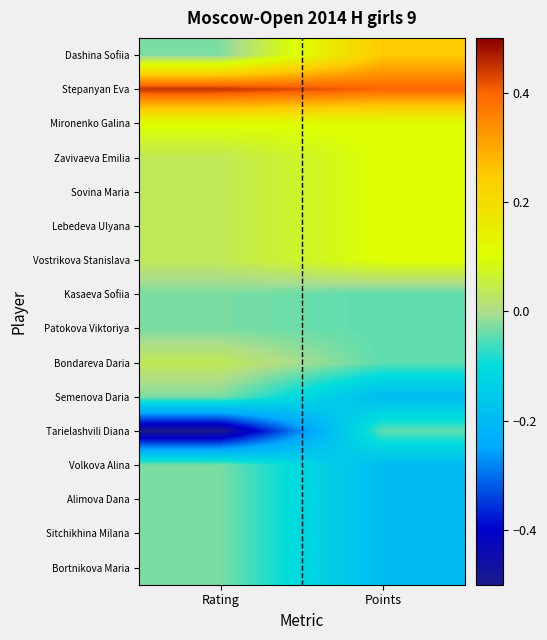

Reading right to left, transcribe all the data shown in this chart.

Dashina Sofiia: Points=0.3	Rating=-0.0
Stepanyan Eva: Points=0.4	Rating=0.4
Mironenko Galina: Points=0.1	Rating=0.1
Zavivaeva Emilia: Points=0.1	Rating=0.0
Sovina Maria: Points=0.1	Rating=0.0
Lebedeva Ulyana: Points=0.1	Rating=0.0
Vostrikova Stanislava: Points=0.1	Rating=0.0
Kasaeva Sofiia: Points=-0.0	Rating=-0.0
Patokova Viktoriya: Points=-0.0	Rating=-0.0
Bondareva Daria: Points=-0.0	Rating=0.0
Semenova Daria: Points=-0.2	Rating=-0.0
Tarielashvili Diana: Points=-0.0	Rating=-0.5
Volkova Alina: Points=-0.2	Rating=-0.0
Alimova Dana: Points=-0.2	Rating=-0.0
Sitchikhina Milana: Points=-0.2	Rating=-0.0
Bortnikova Maria: Points=-0.2	Rating=-0.0